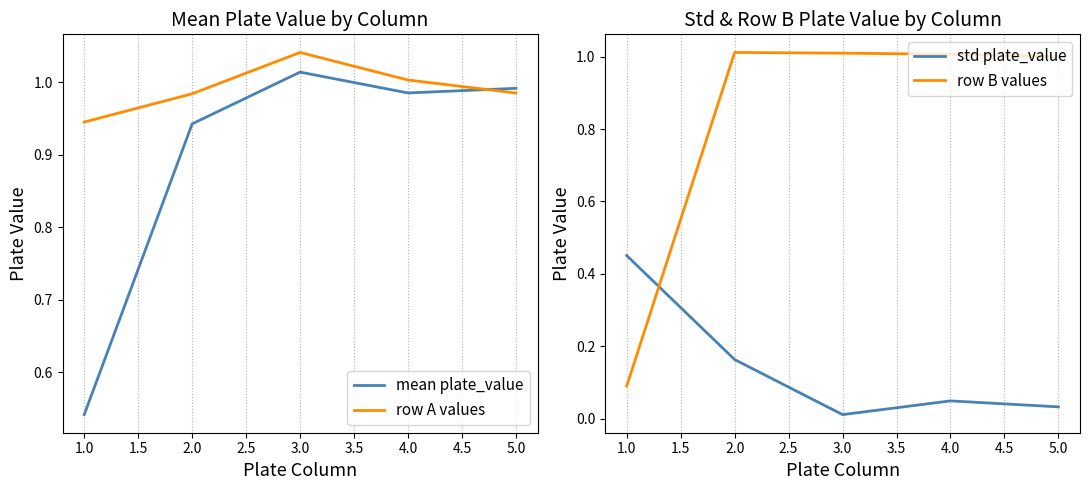

Is it true that row B values equals 1.4 at 4.0?

False